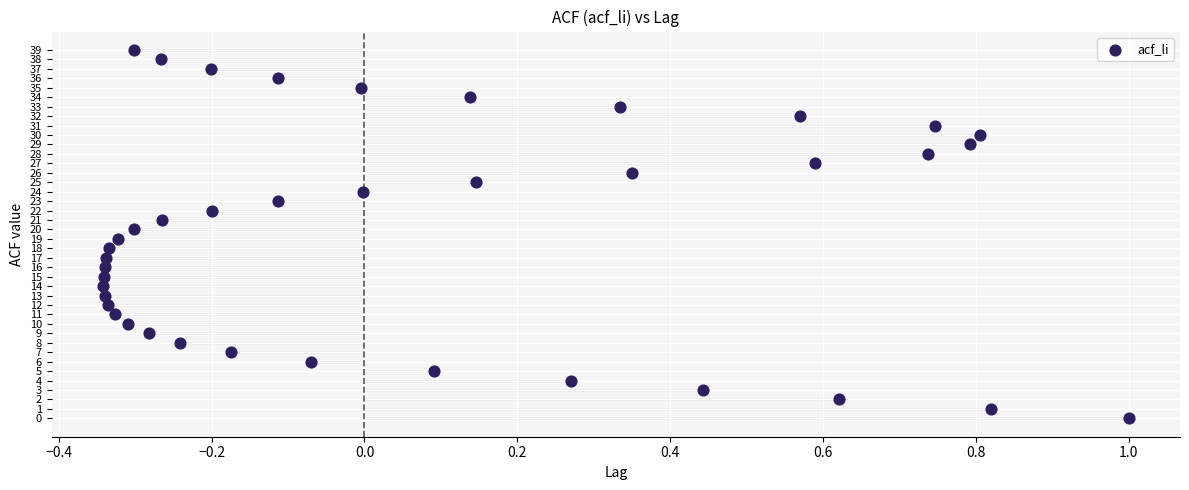

What is the range of Y values (max minus min)?

39